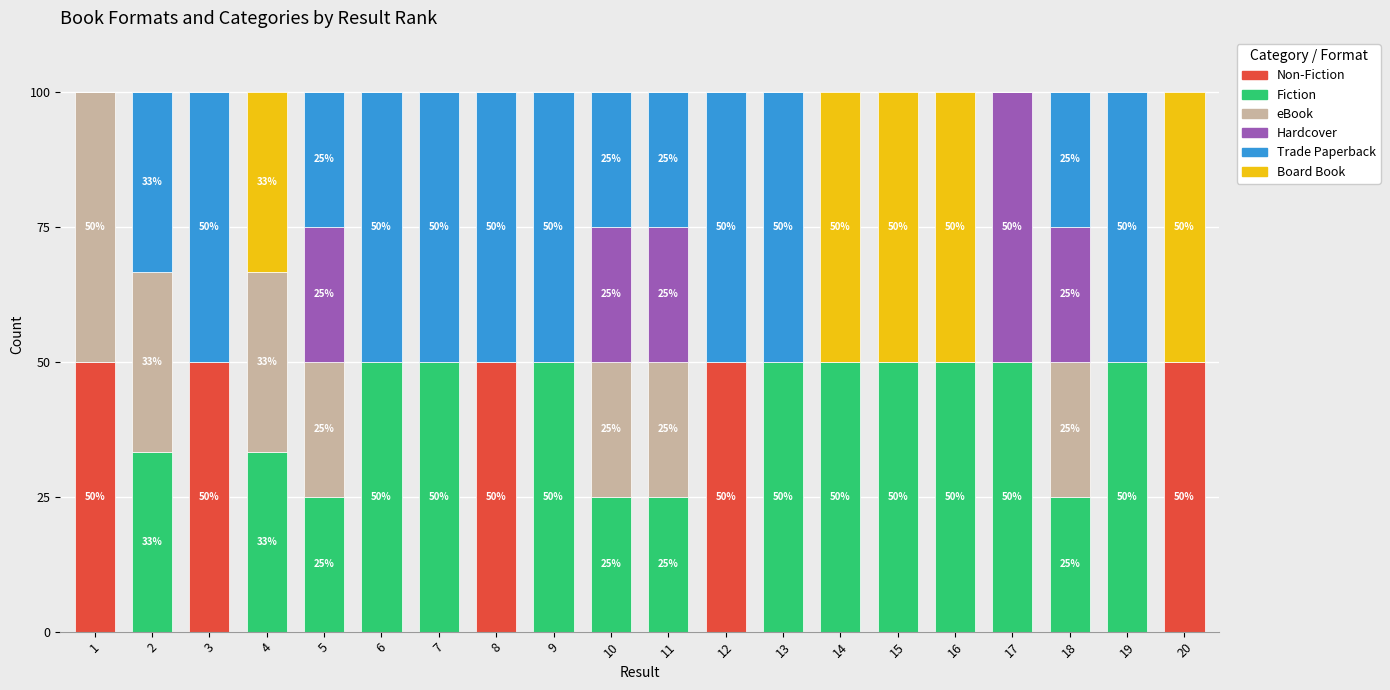

What is the total value across all series at 3?

100.0